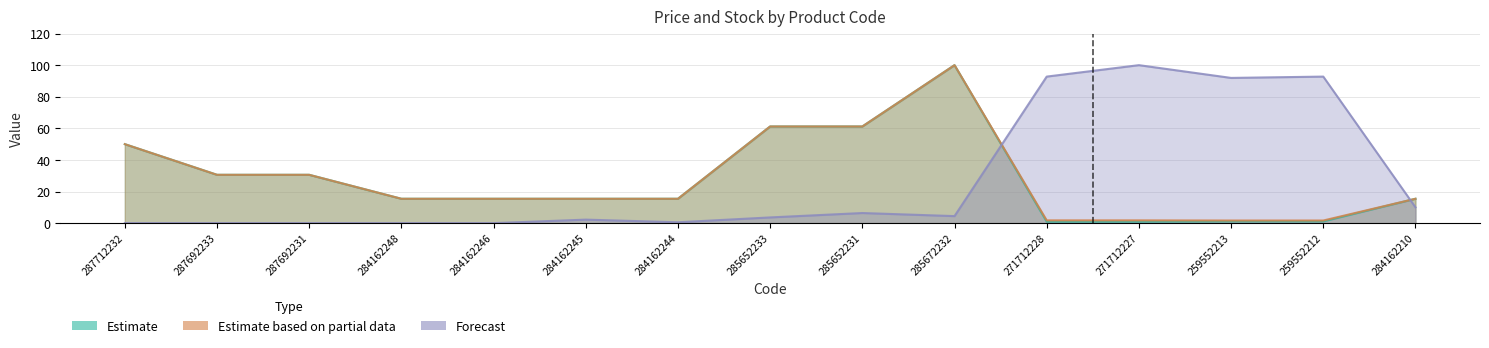

What is the average value of the Forecast series?

27.0